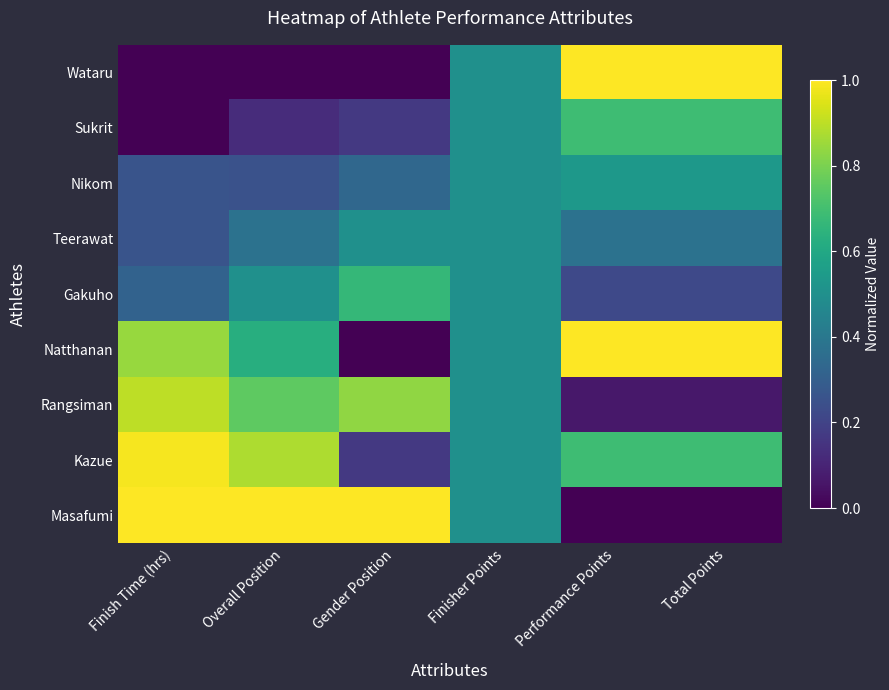

What is the greatest value displayed?

1.0